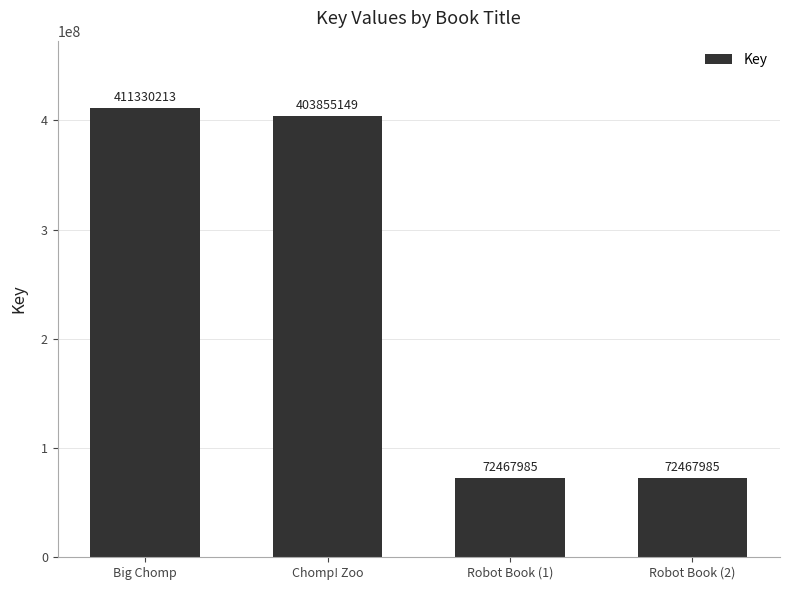

Approximately how many times larger is the value at Big Chomp compared to Chomp! Zoo?

1.0